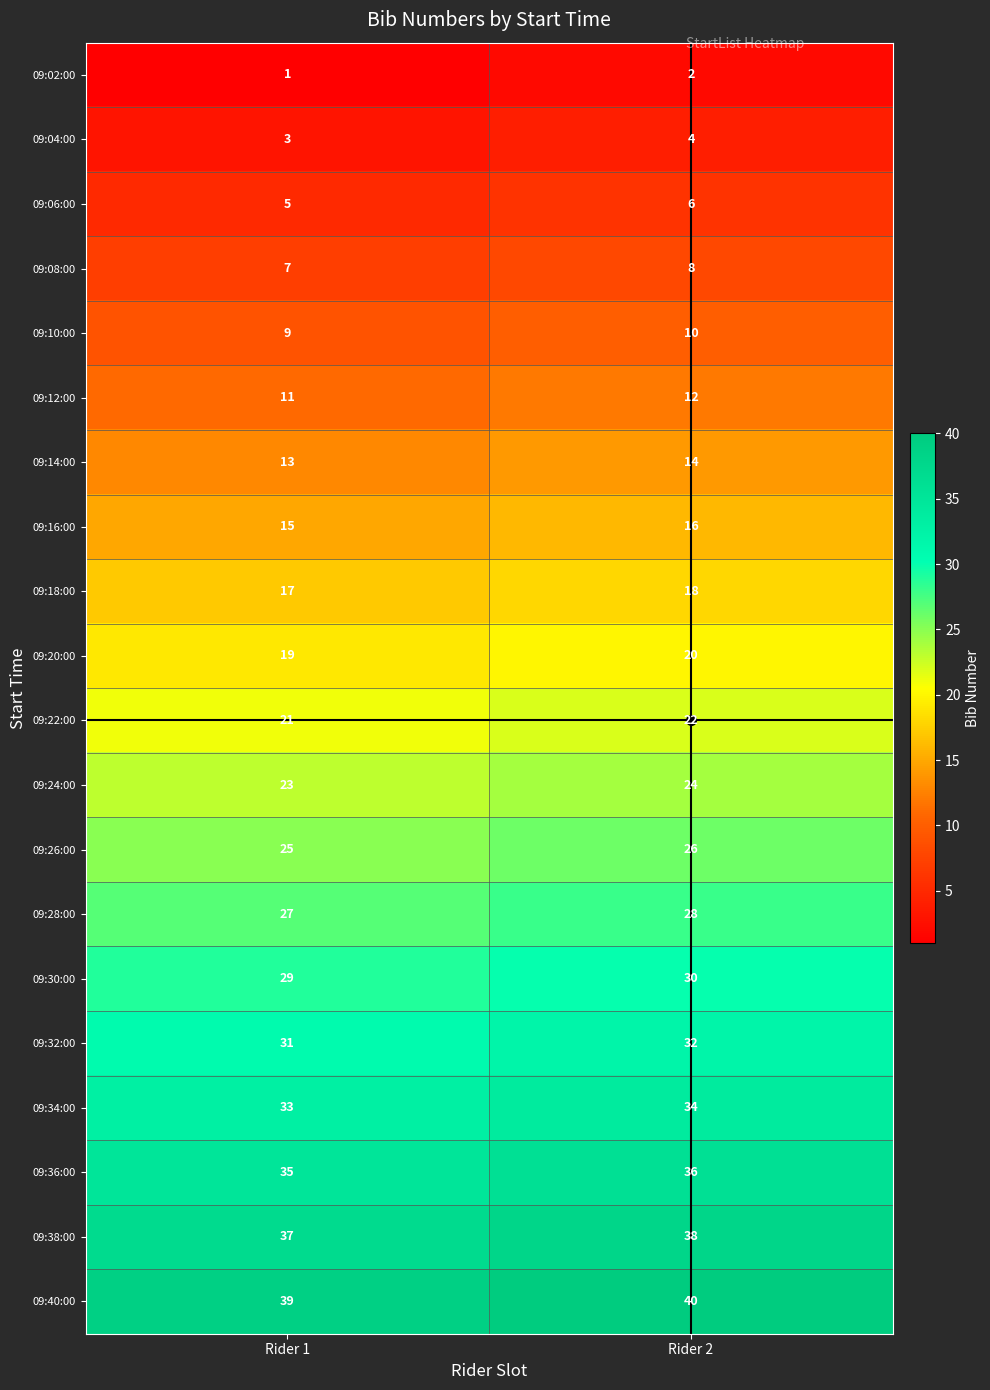

The 09:12:00 series shows 17 at Rider 1. True or false?

False